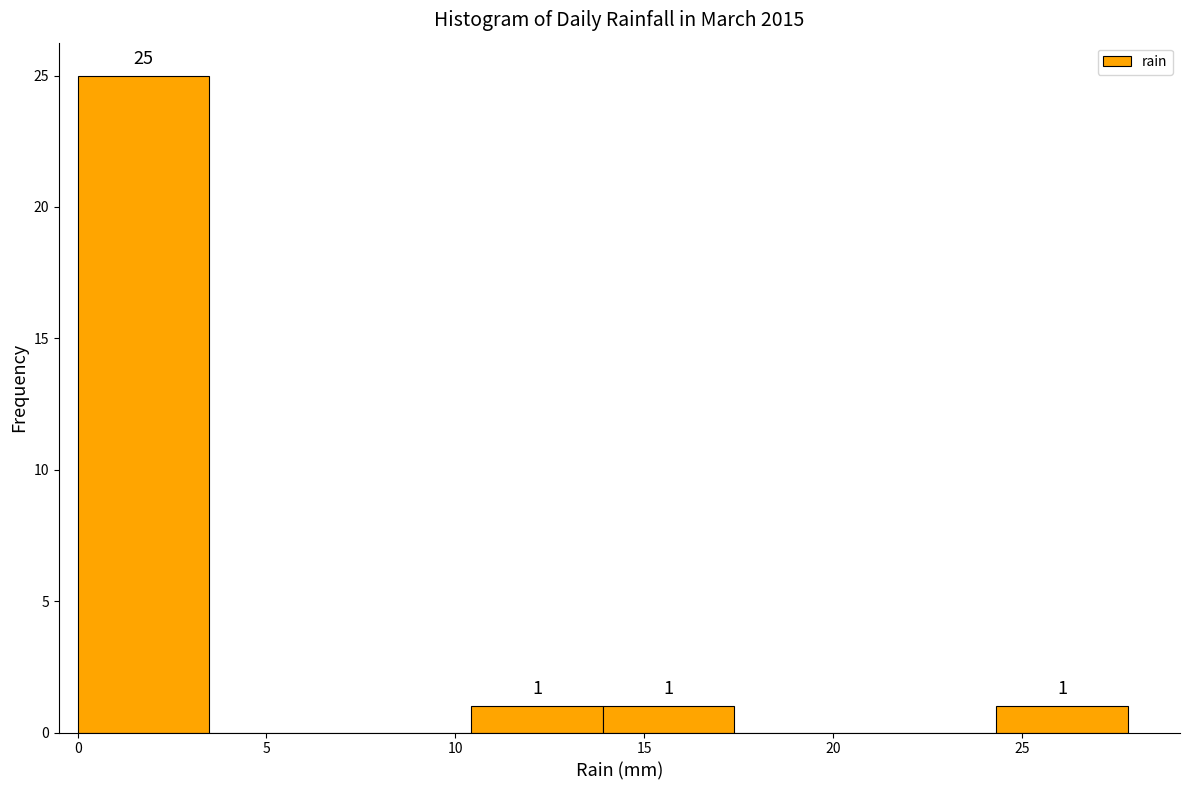

Which range on the x-axis has the tallest bar?

0.0 to 3.5